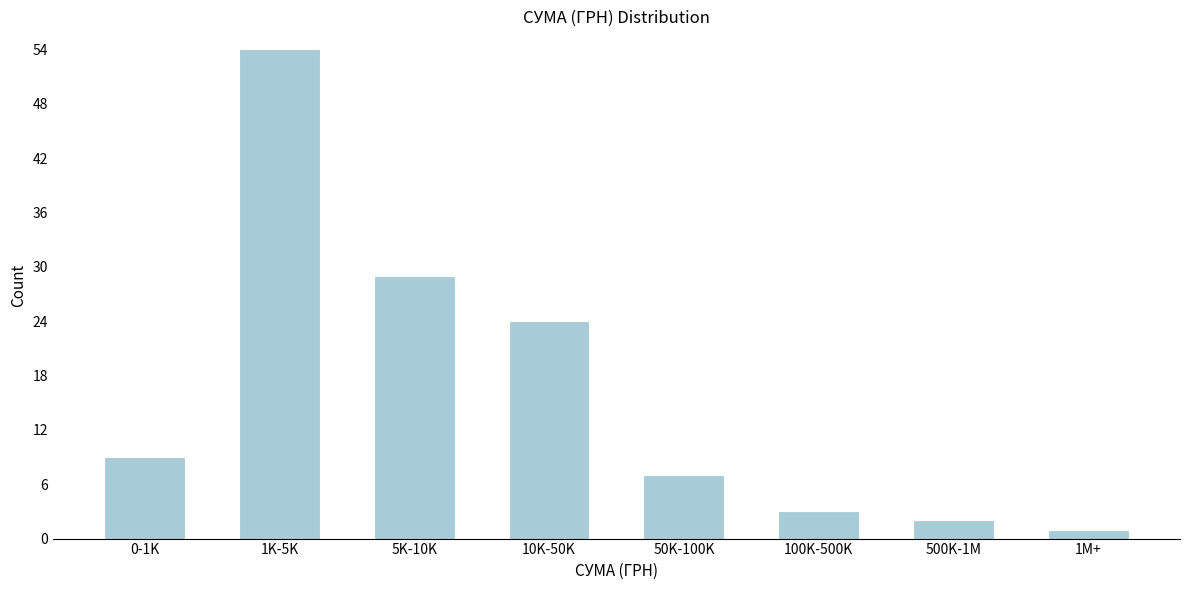

Reading left to right, what are all the values shown in this chart?

0-1K=9	1K-5K=54	5K-10K=29	10K-50K=24	50K-100K=7	100K-500K=3	500K-1M=2	1M+=1